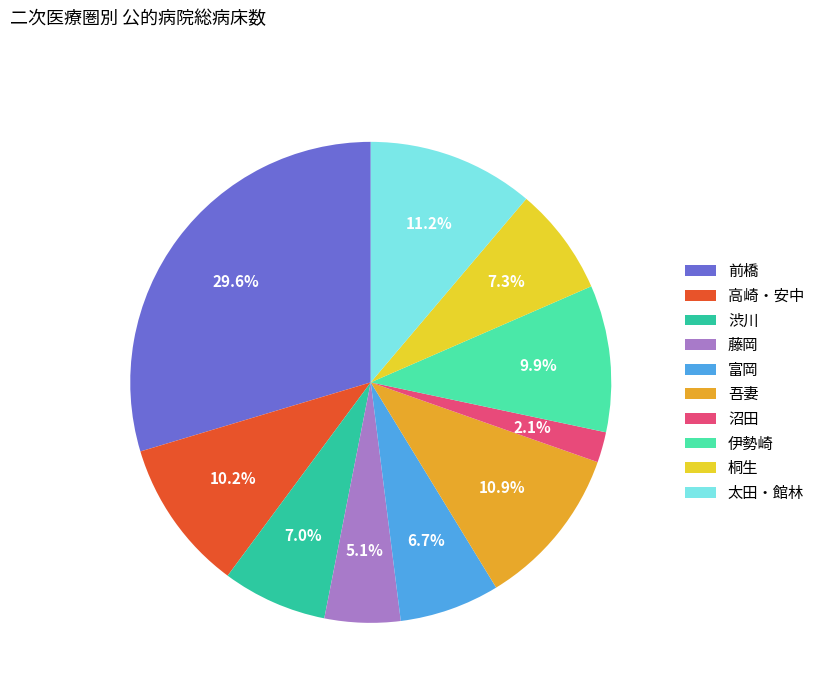

To the nearest percent, what is the difference between the 高崎・安中 and 渋川 slice percentages?

3%